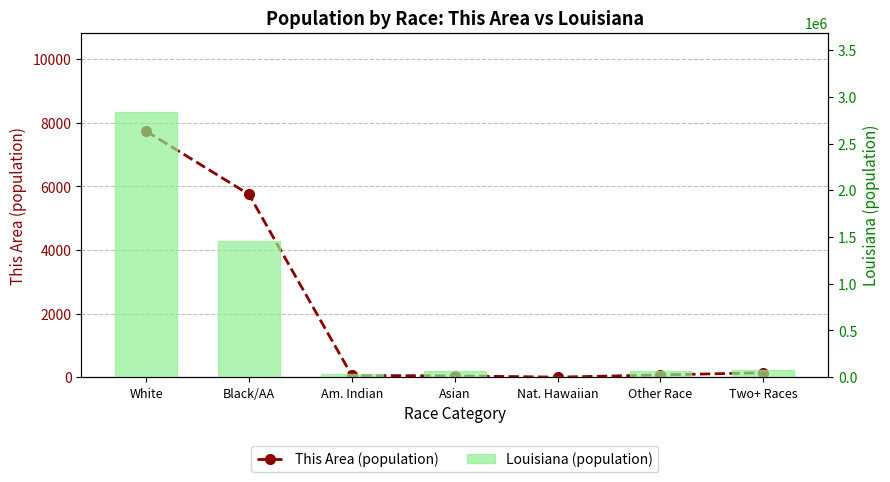

What is the label of the 3rd bar from the right?

Nat. Hawaiian